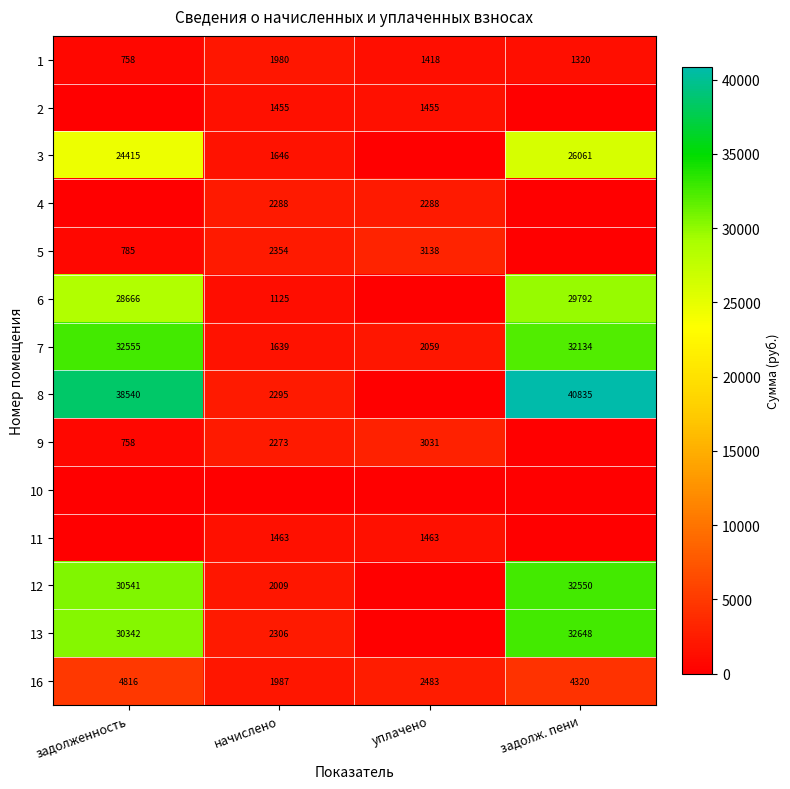

What is the sum of the 12 values at задолженность and начислено?

32550